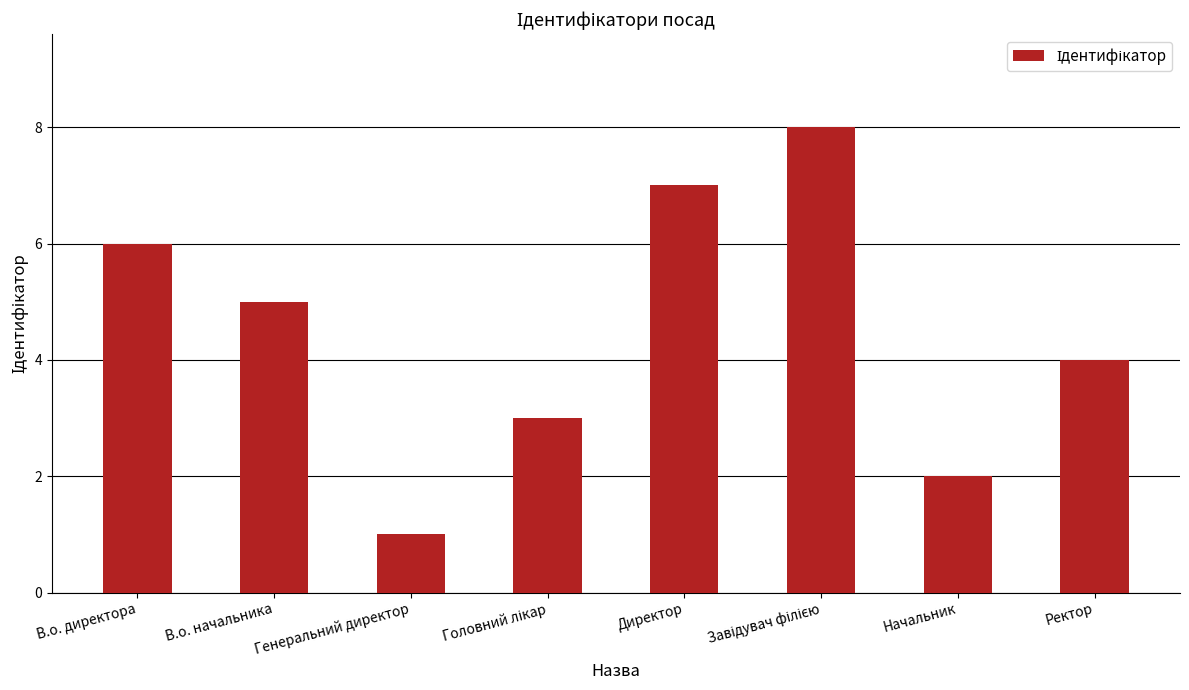

What is the change in value from В.о. директора to Директор?

+1